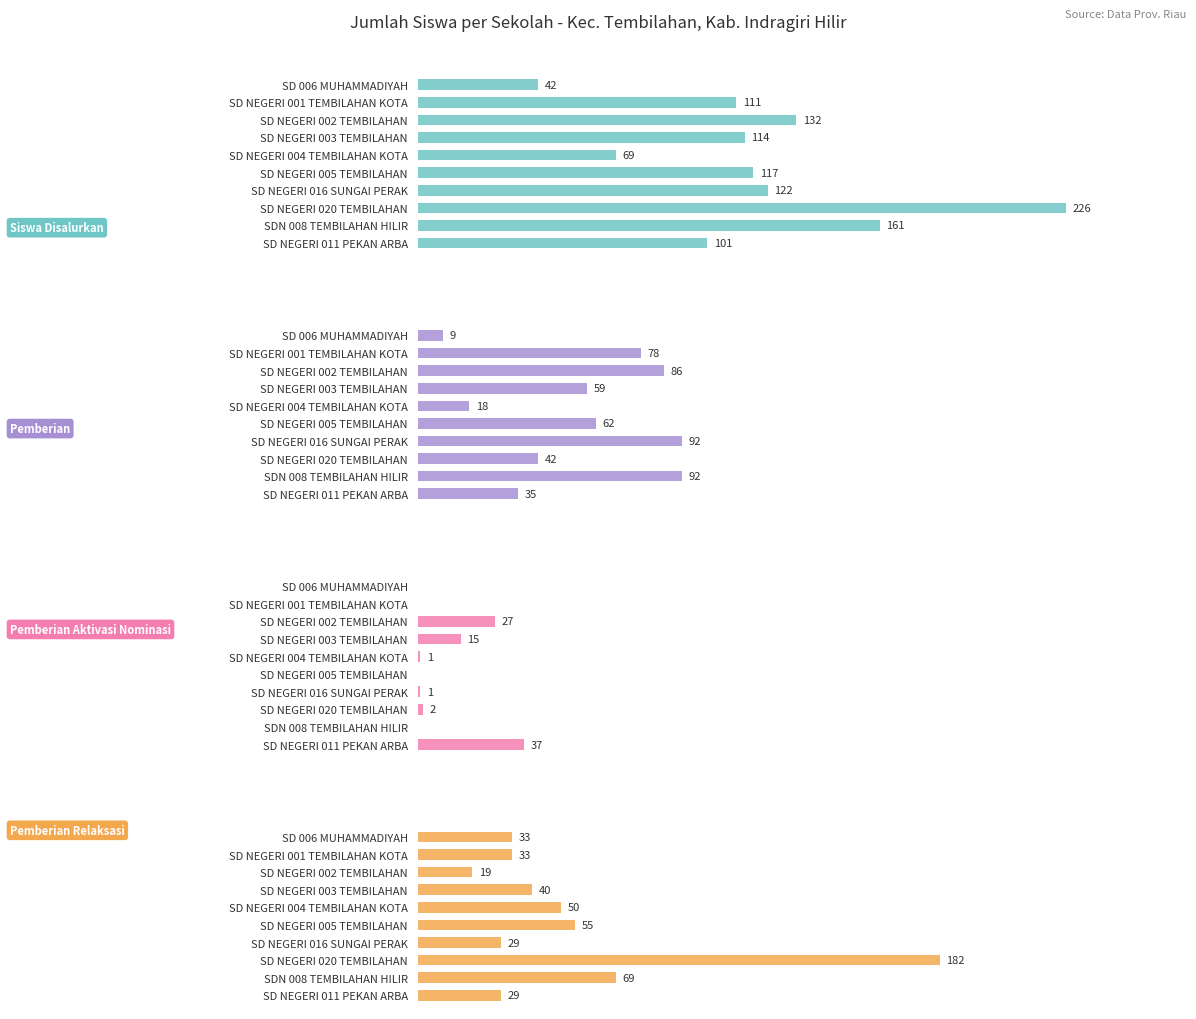

The value of Pemberian at SD NEGERI 020 TEMBILAHAN is 17. True or false?

False